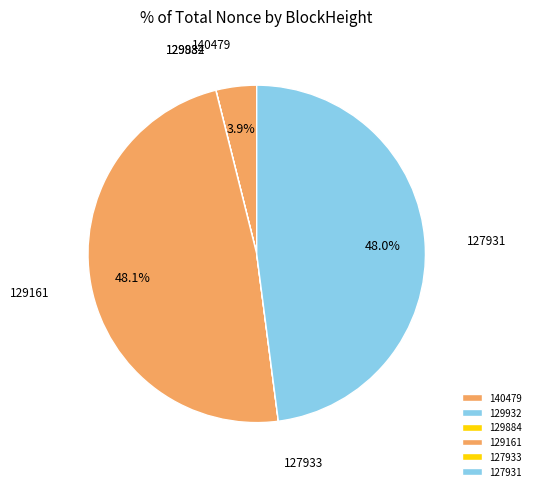

True or false: 140479 accounts for 4% of the total.

True